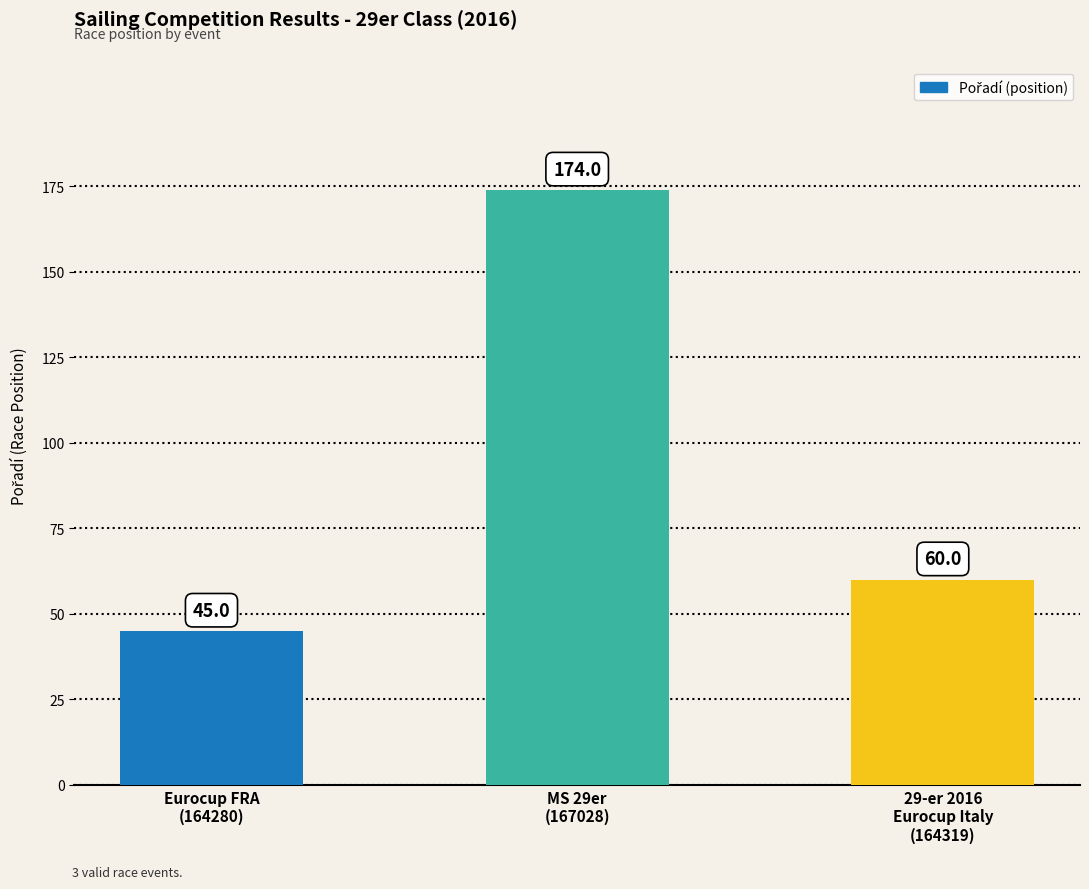

Rank the categories by value from highest to lowest.

MS 29er
(167028), 29-er 2016
Eurocup Italy
(164319), Eurocup FRA
(164280)